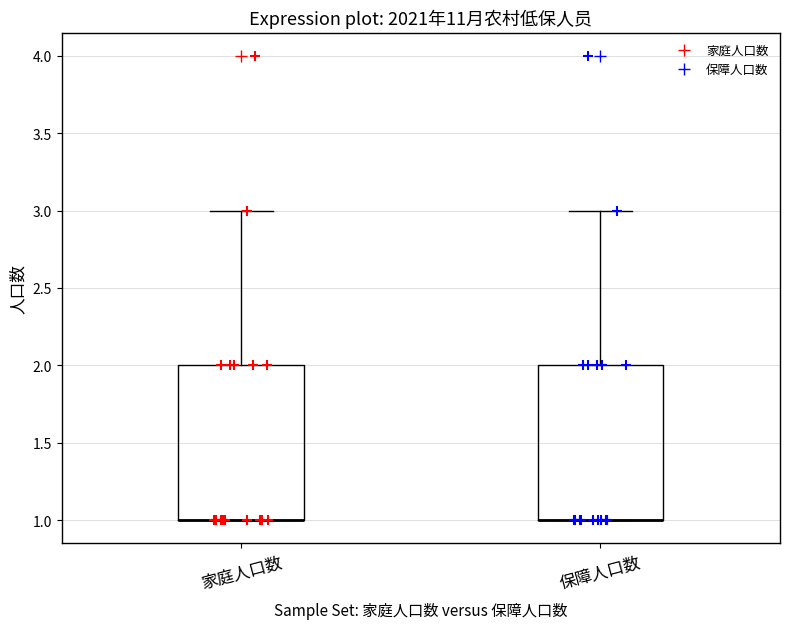

Reading left to right, transcribe this box plot: for each box, give where its median line is, the range the box spans, and where its two whiskers end, as read against the y-axis. The values are not printed on the chart, so give them approximately, as read against the axis.

家庭人口数: median 1 (drawn on the box's lower edge), box 1 to 2, whiskers 1 to 3
保障人口数: median 1 (drawn on the box's lower edge), box 1 to 2, whiskers 1 to 3